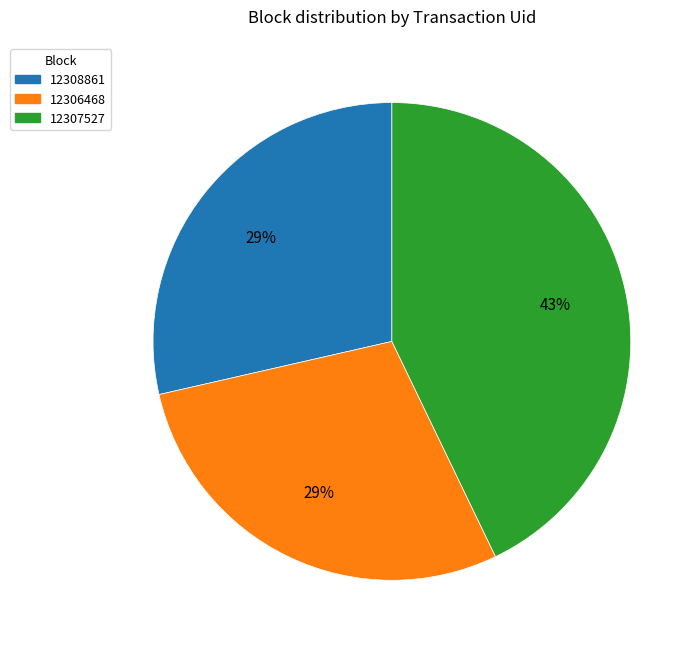

To the nearest percent, what portion does 12308861 represent?

29%